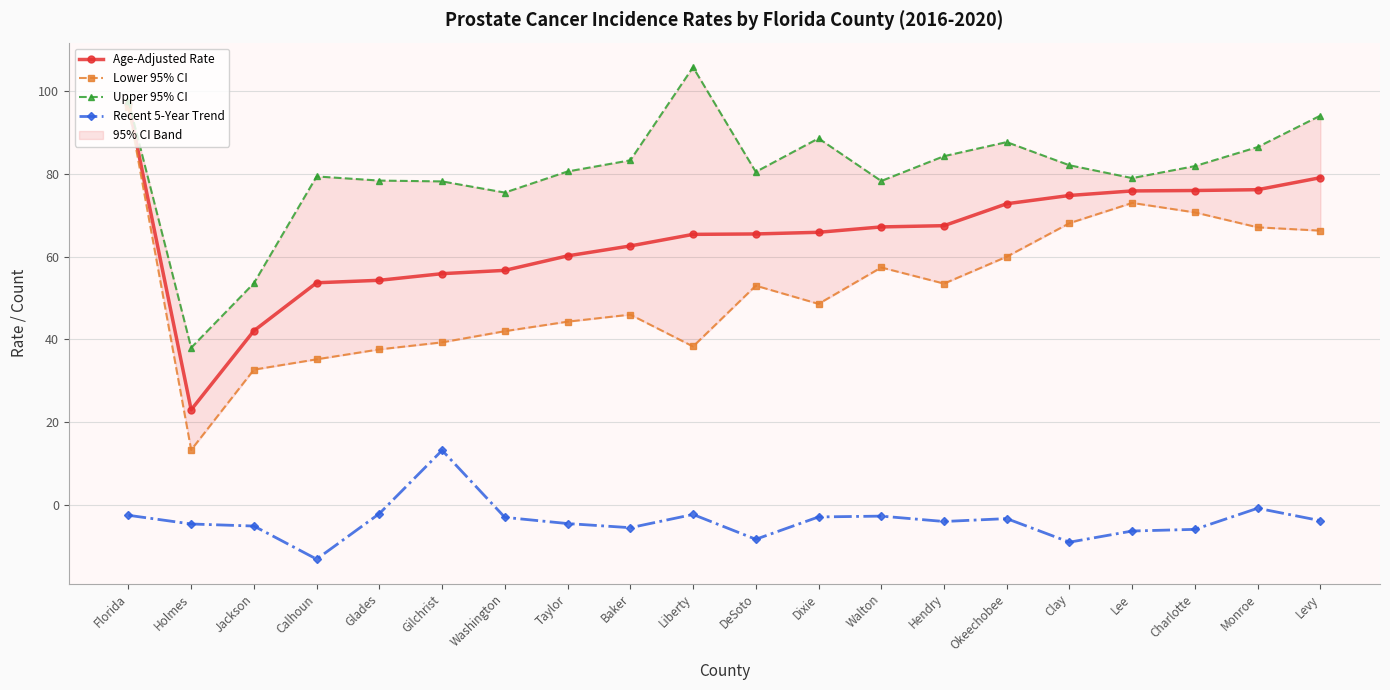

What is the sum of all Age-Adjusted Rate values?

1291.8